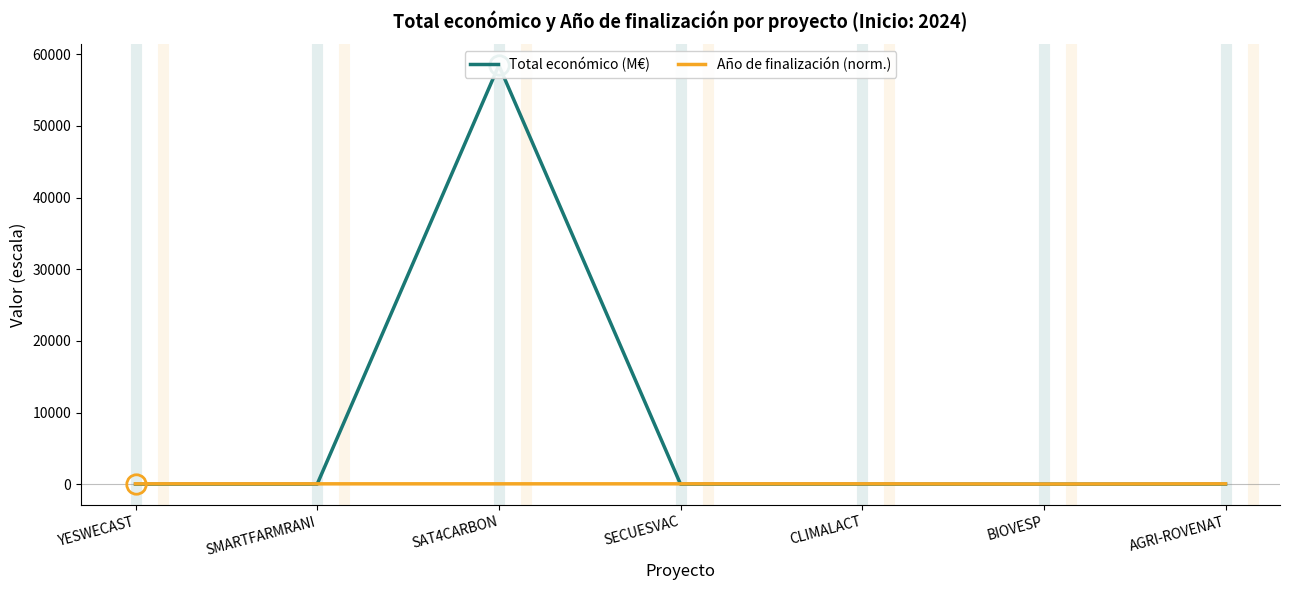

Which label corresponds to the largest value in the chart?

SAT4CARBON